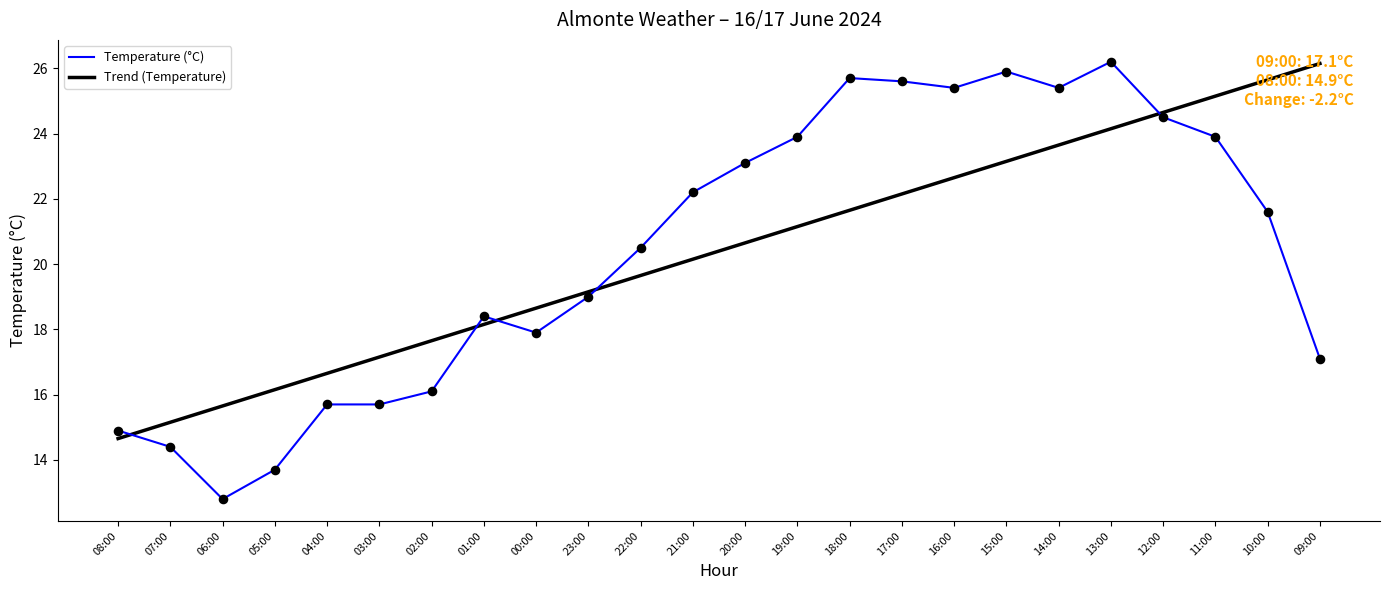

Is the value of Temperature (°C) at 13:00 greater than the value of Trend (Temperature) at 17:00?

Yes